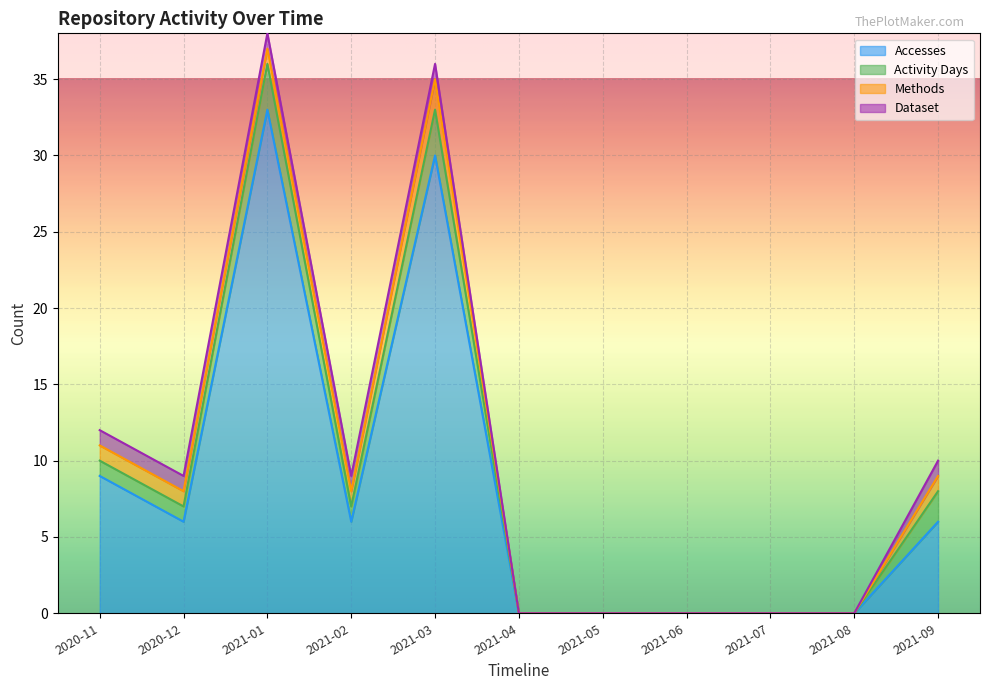

What is the difference between the highest and lowest values at 2020-12?

5